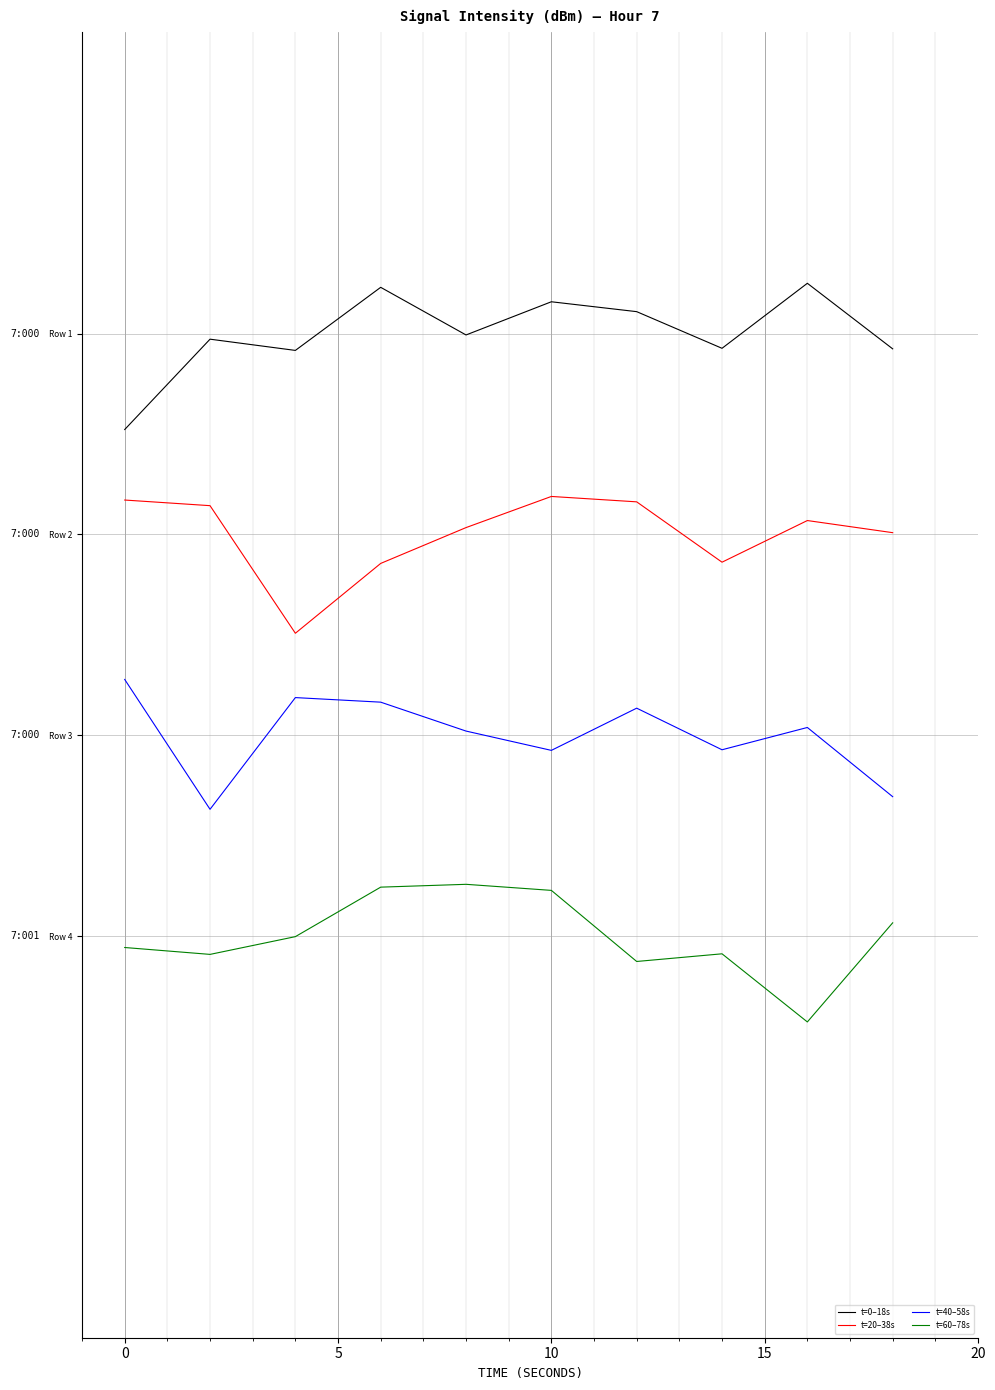

True or false: t=20–38s and t=0–18s cross at least once.

False